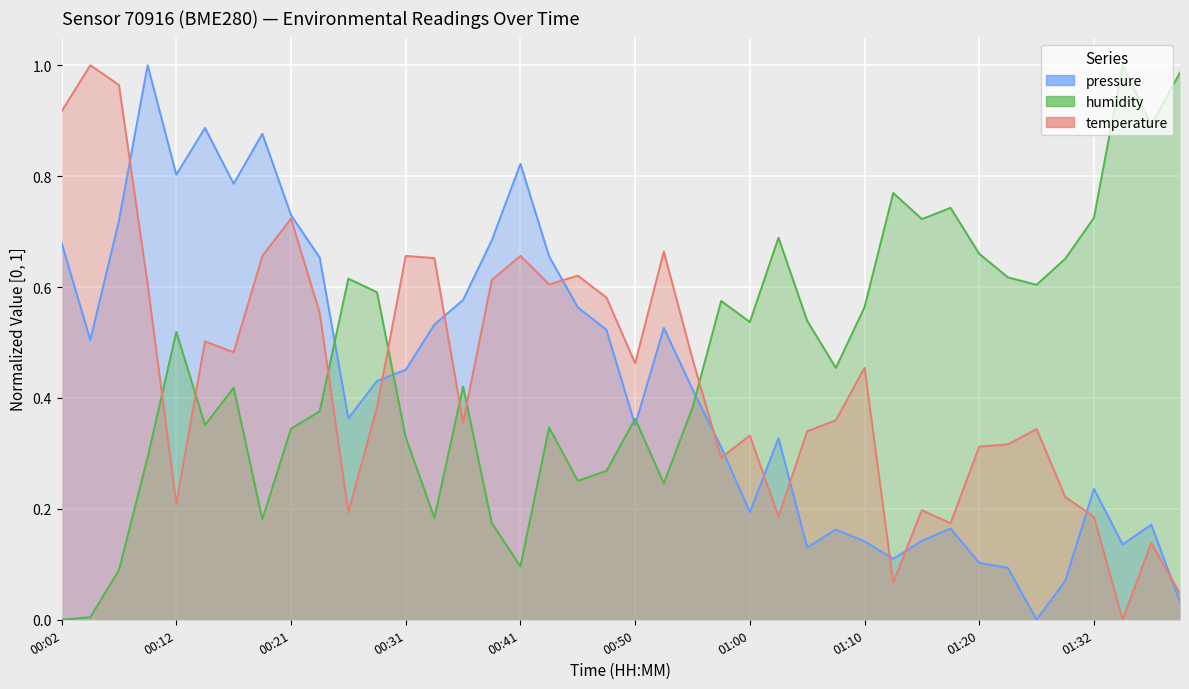

What is the spread (max minus min) of values at 00:43?

0.3